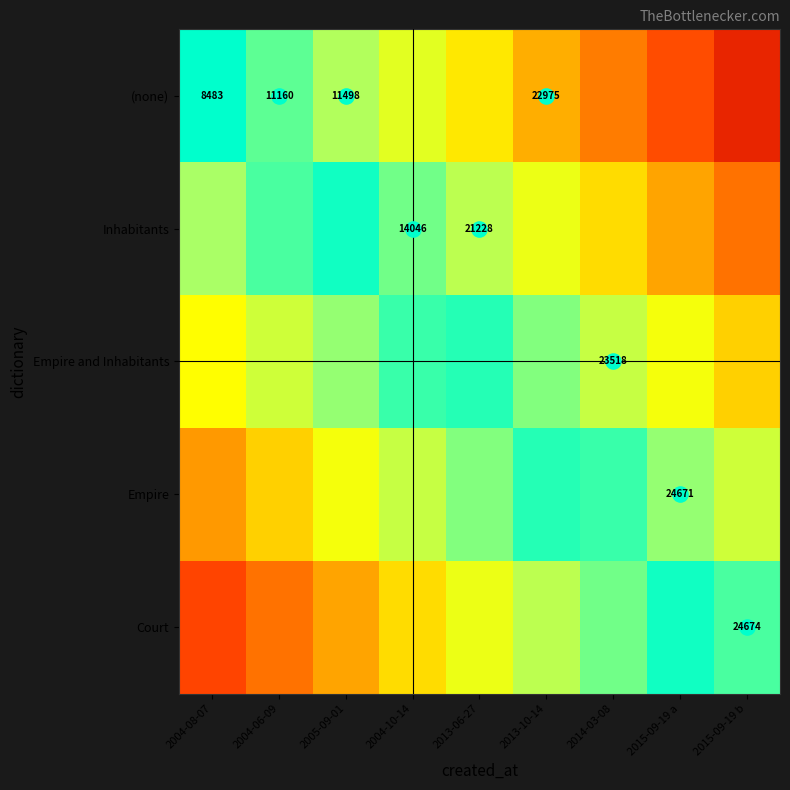

Is the value of (none) at 2005-09-01 greater than the value of Court at 2013-10-14?

Yes